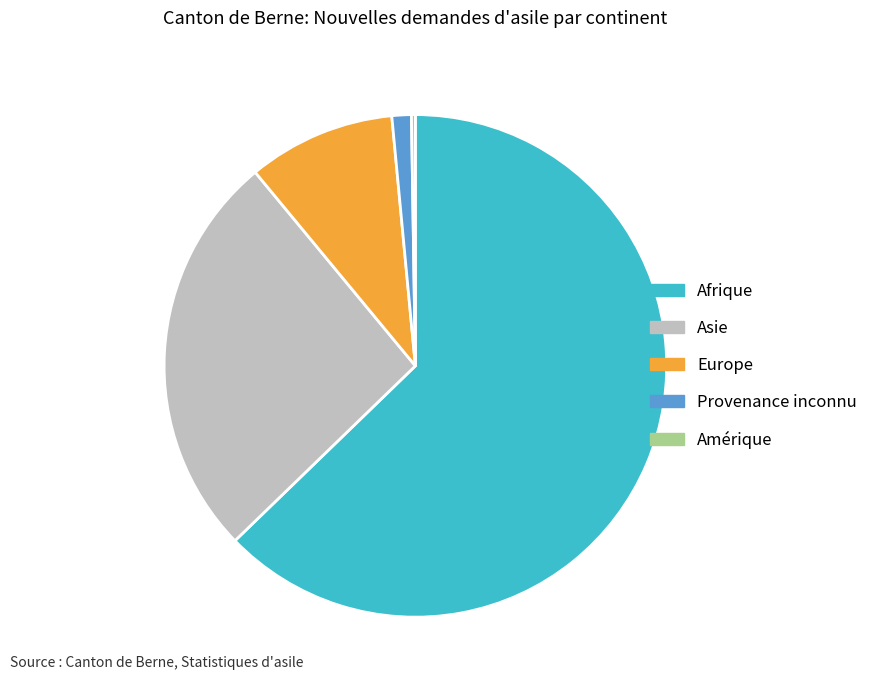

True or false: Provenance inconnu accounts for 1% of the total.

True